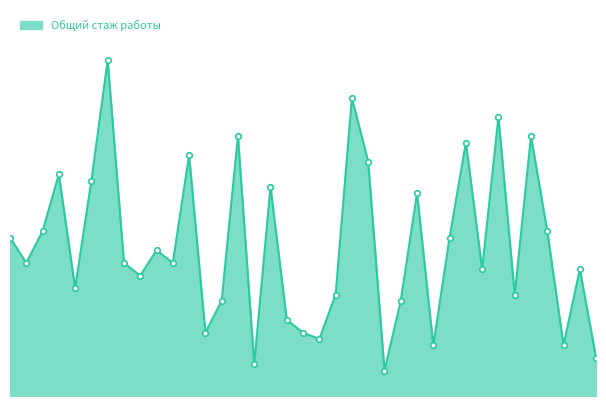

Rank the categories by value from lowest to highest.

Проценко, Лысенко, Чабанюк, Сальный, Тимофеенко, Никитина, Коноваленко, Назарьянц, Москаленко, Кононова, Руднева, Пашковский, Солнышков, Драгныш, Кардаильская, Сидорякина, Царёва, Белоконова, Забеглов, Кирюшина, Качевский, Аханова, Селюнина, Ваганова, Сушкин, Саенко, Макарченко, Дяченко, Донских, Попов, Кихтенко, Семин, Кульков, Сухинов, Скуднова, Подберезный, Жорник